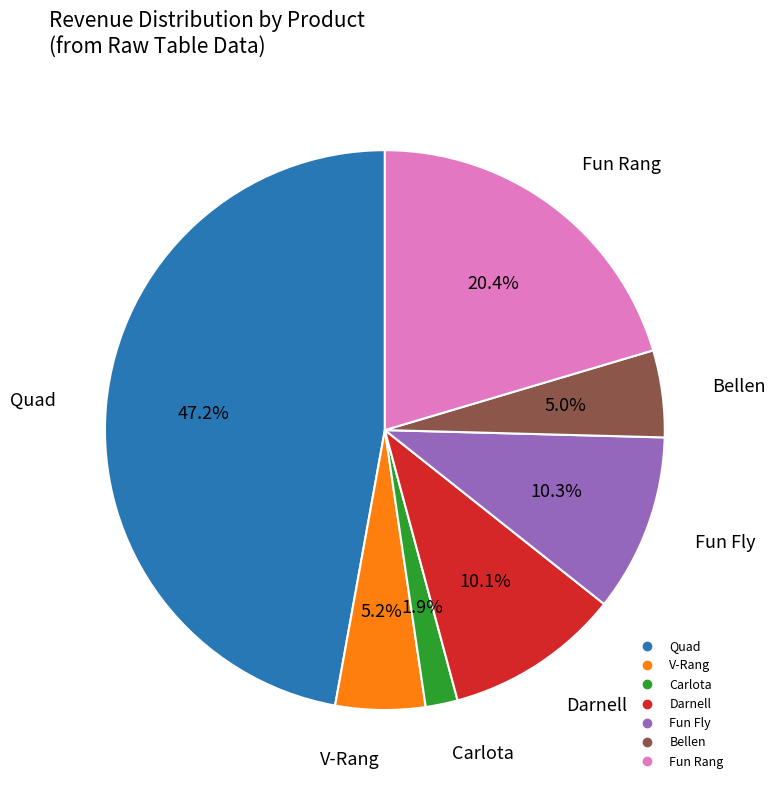

How many slices are in this pie chart?

7